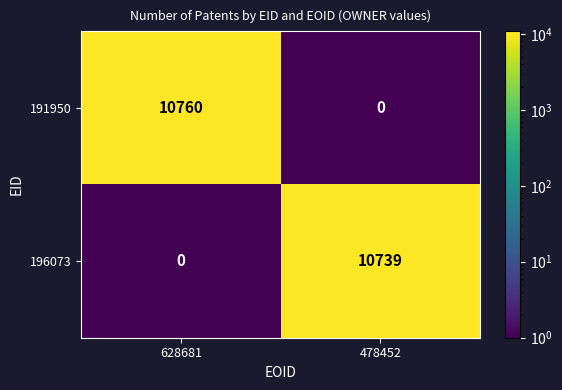

Reading left to right, transcribe all the data shown in this chart.

191950: 10760	0
196073: 0	10739